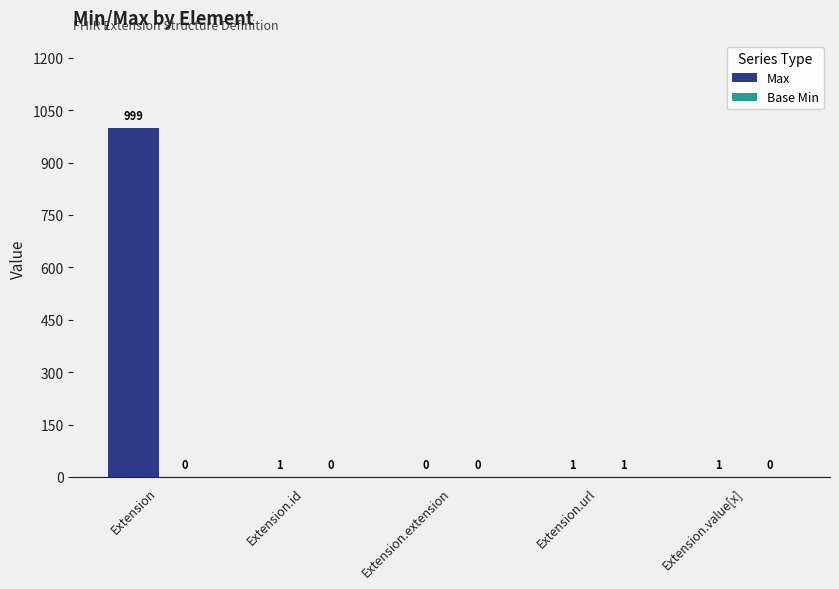

Which series has the largest total across all categories?

Max